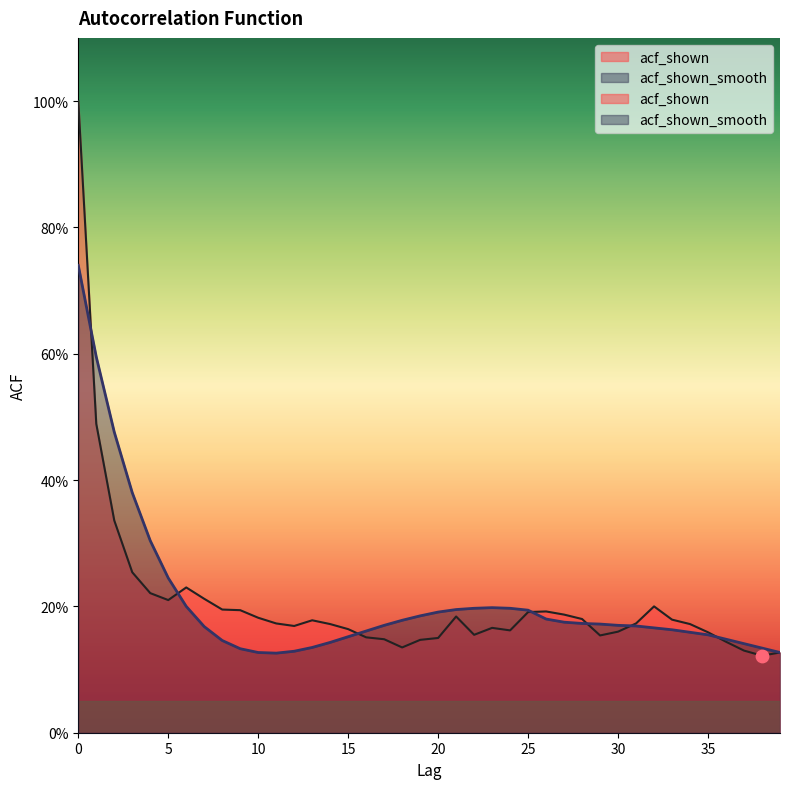

Which series reaches the maximum Y coordinate?

acf_shown